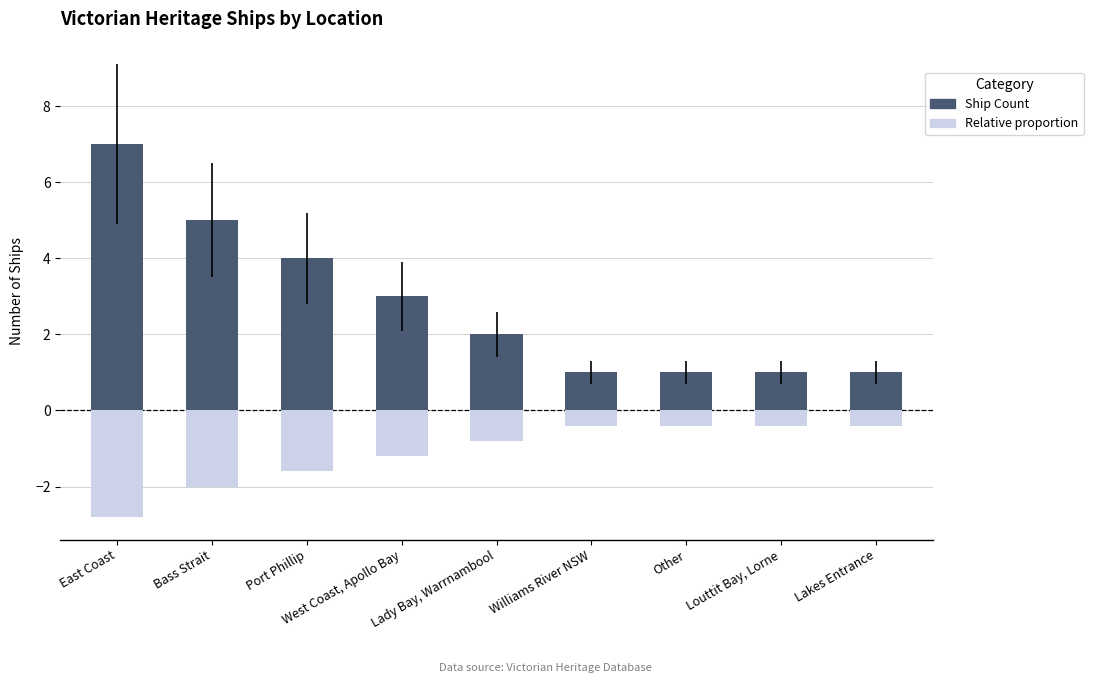

Reading left to right, list all the values displayed in this chart.

Ship Count: East Coast=7.0	Bass Strait=5.0	Port Phillip=4.0	West Coast, Apollo Bay=3.0	Lady Bay, Warrnambool=2.0	Williams River NSW=1.0	Other=1.0	Louttit Bay, Lorne=1.0	Lakes Entrance=1.0
Relative proportion: East Coast=-2.8	Bass Strait=-2.0	Port Phillip=-1.6	West Coast, Apollo Bay=-1.2	Lady Bay, Warrnambool=-0.8	Williams River NSW=-0.4	Other=-0.4	Louttit Bay, Lorne=-0.4	Lakes Entrance=-0.4